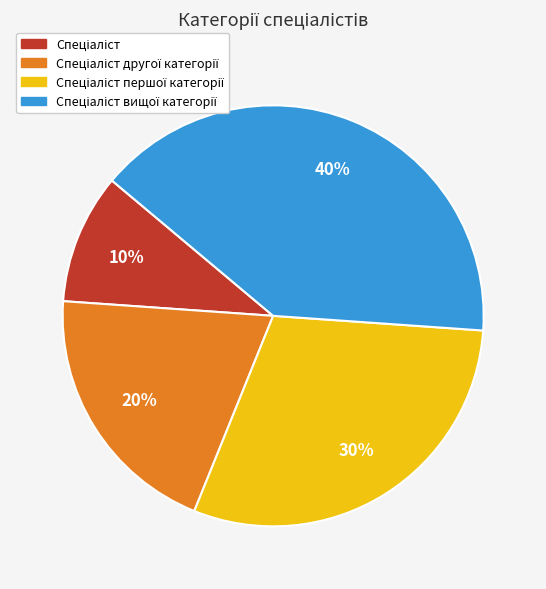

To the nearest percent, what is the difference between the largest and smallest slice percentages?

30%